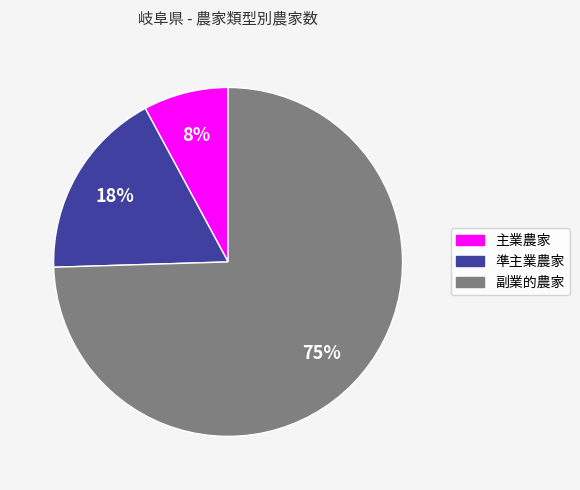

Count the number of slices in the pie.

3